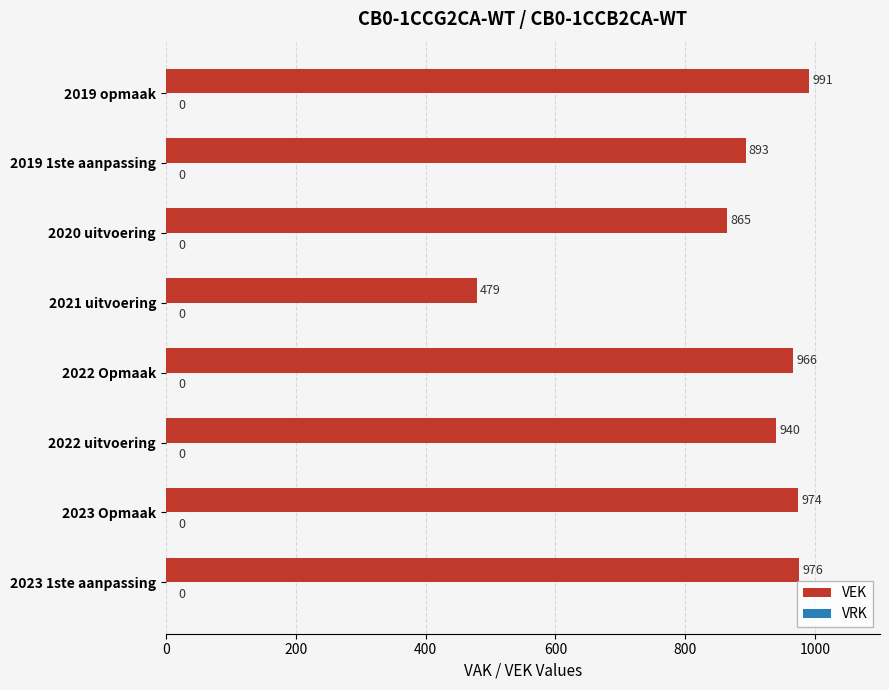

Reading bottom to top, transcribe all the data shown in this chart.

2023 1ste aanpassing=976	2023 Opmaak=974	2022 uitvoering=940	2022 Opmaak=966	2021 uitvoering=479	2020 uitvoering=865	2019 1ste aanpassing=893	2019 opmaak=991